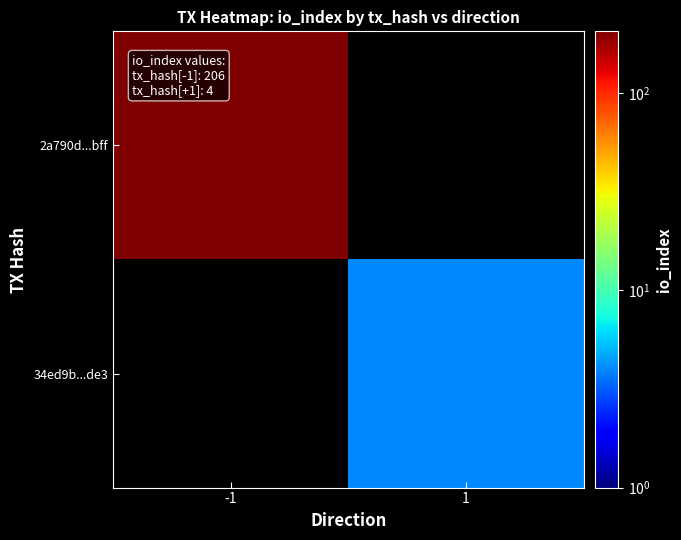

At -1, list the series in order from largest to smallest.

2a790d...bff, 34ed9b...de3